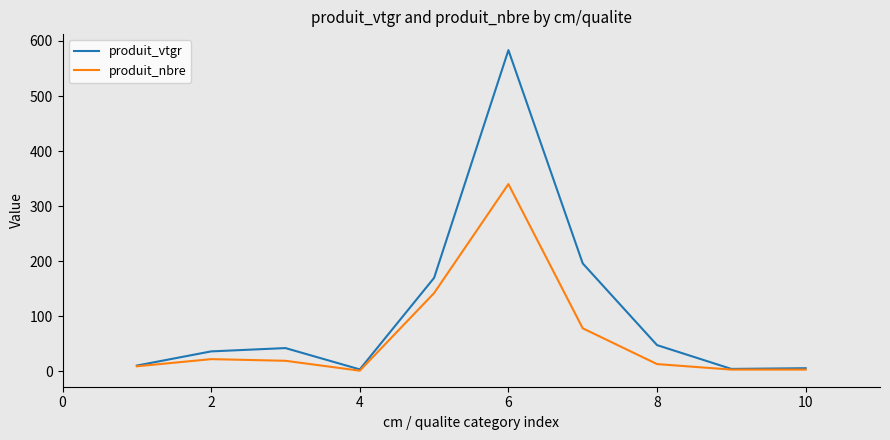

List the series in order of their overall mean, highest first.

produit_vtgr, produit_nbre